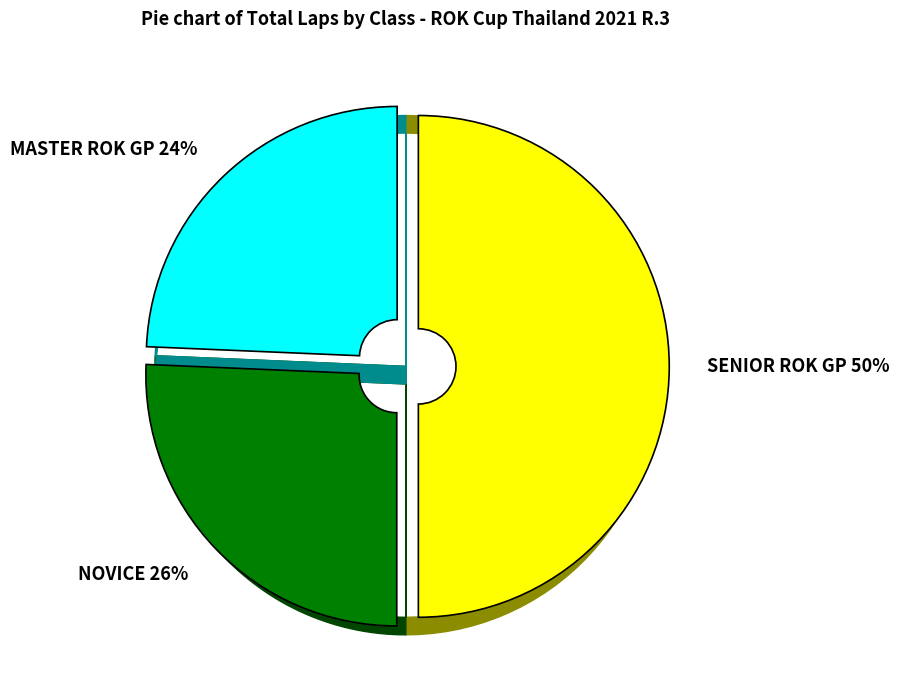

Does any single category account for the majority?

No